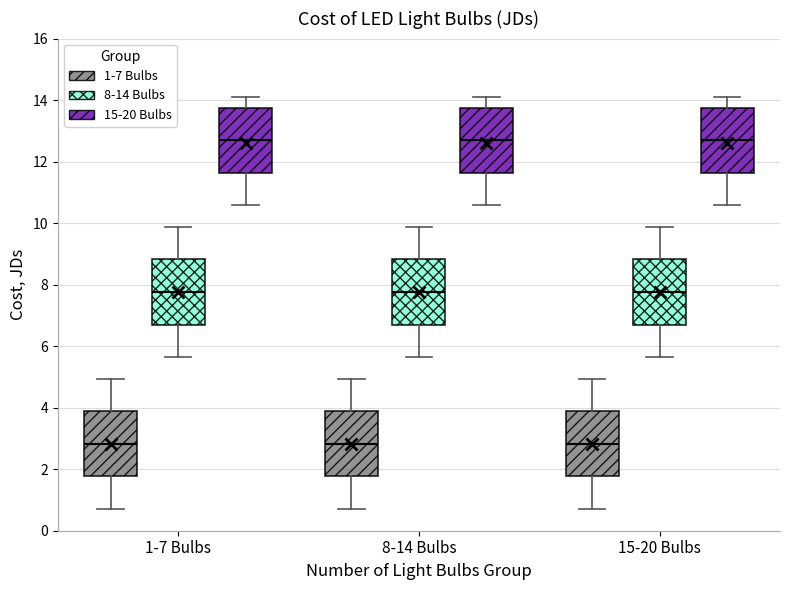

Reading left to right, transcribe this box plot: for each box, give where its median line is, the range the box spans, and where its two whiskers end, as read against the y-axis. The values are not printed on the chart, so give them approximately, as read against the axis.

1-7 Bulbs (1-7 Bulbs): median 2.8, box 1.8 to 3.8, whiskers 0.8 to 5.0
1-7 Bulbs (8-14 Bulbs): median 7.8, box 6.8 to 8.8, whiskers 5.6 to 9.8
1-7 Bulbs (15-20 Bulbs): median 12.8, box 11.6 to 13.8, whiskers 10.6 to 14.2
8-14 Bulbs (1-7 Bulbs): median 2.8, box 1.8 to 3.8, whiskers 0.8 to 5.0
8-14 Bulbs (8-14 Bulbs): median 7.8, box 6.8 to 8.8, whiskers 5.6 to 9.8
8-14 Bulbs (15-20 Bulbs): median 12.8, box 11.6 to 13.8, whiskers 10.6 to 14.2
15-20 Bulbs (1-7 Bulbs): median 2.8, box 1.8 to 3.8, whiskers 0.8 to 5.0
15-20 Bulbs (8-14 Bulbs): median 7.8, box 6.8 to 8.8, whiskers 5.6 to 9.8
15-20 Bulbs (15-20 Bulbs): median 12.8, box 11.6 to 13.8, whiskers 10.6 to 14.2